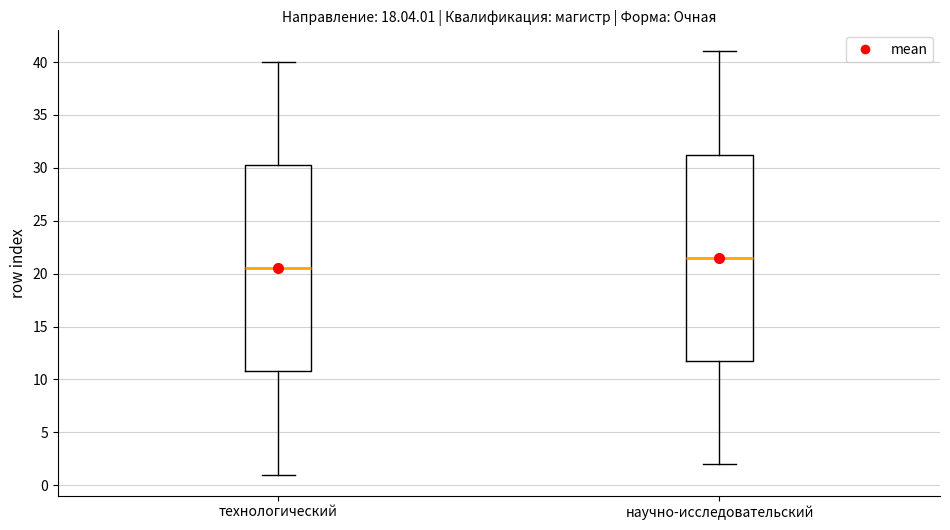

Which box's median line is the highest?

научно-исследовательский